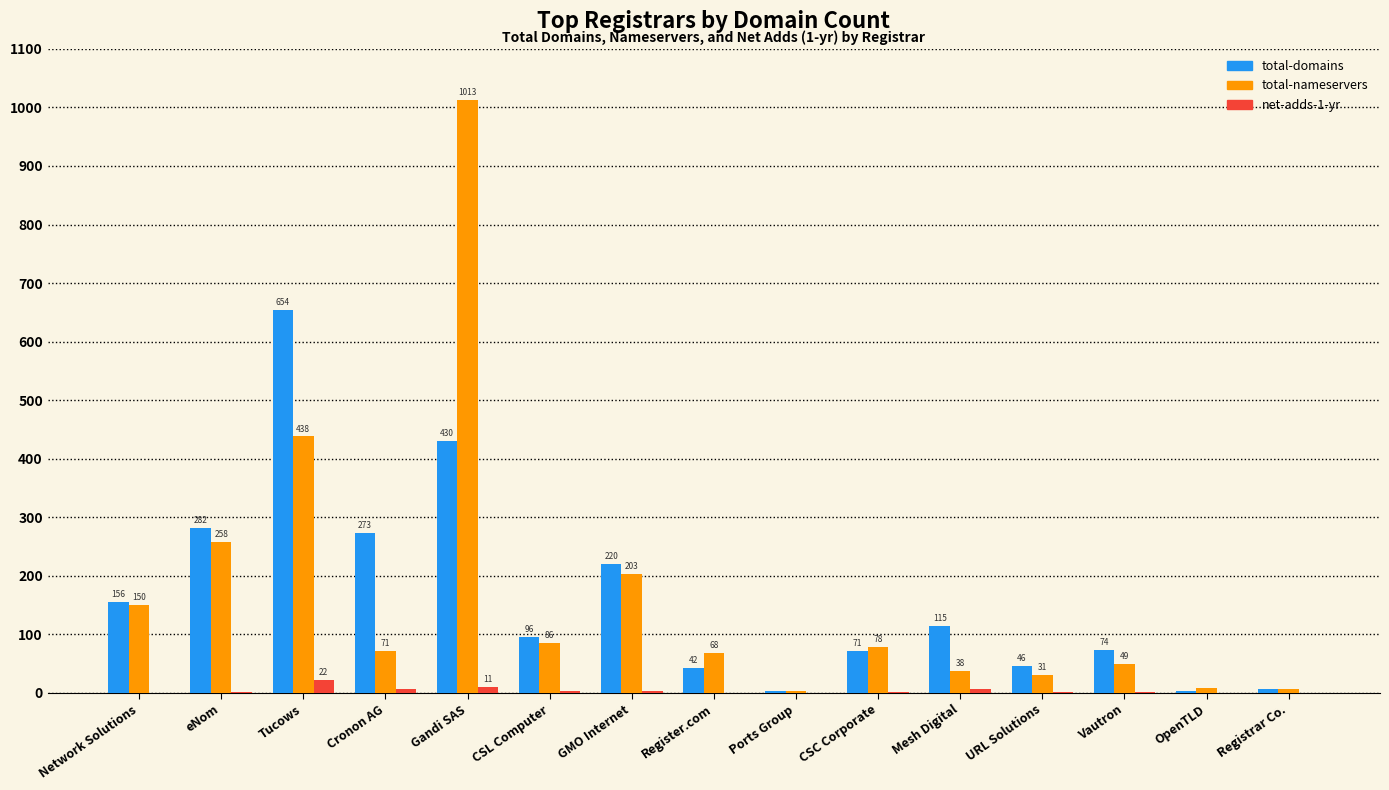

What is the sum of all total-domains values?

2473